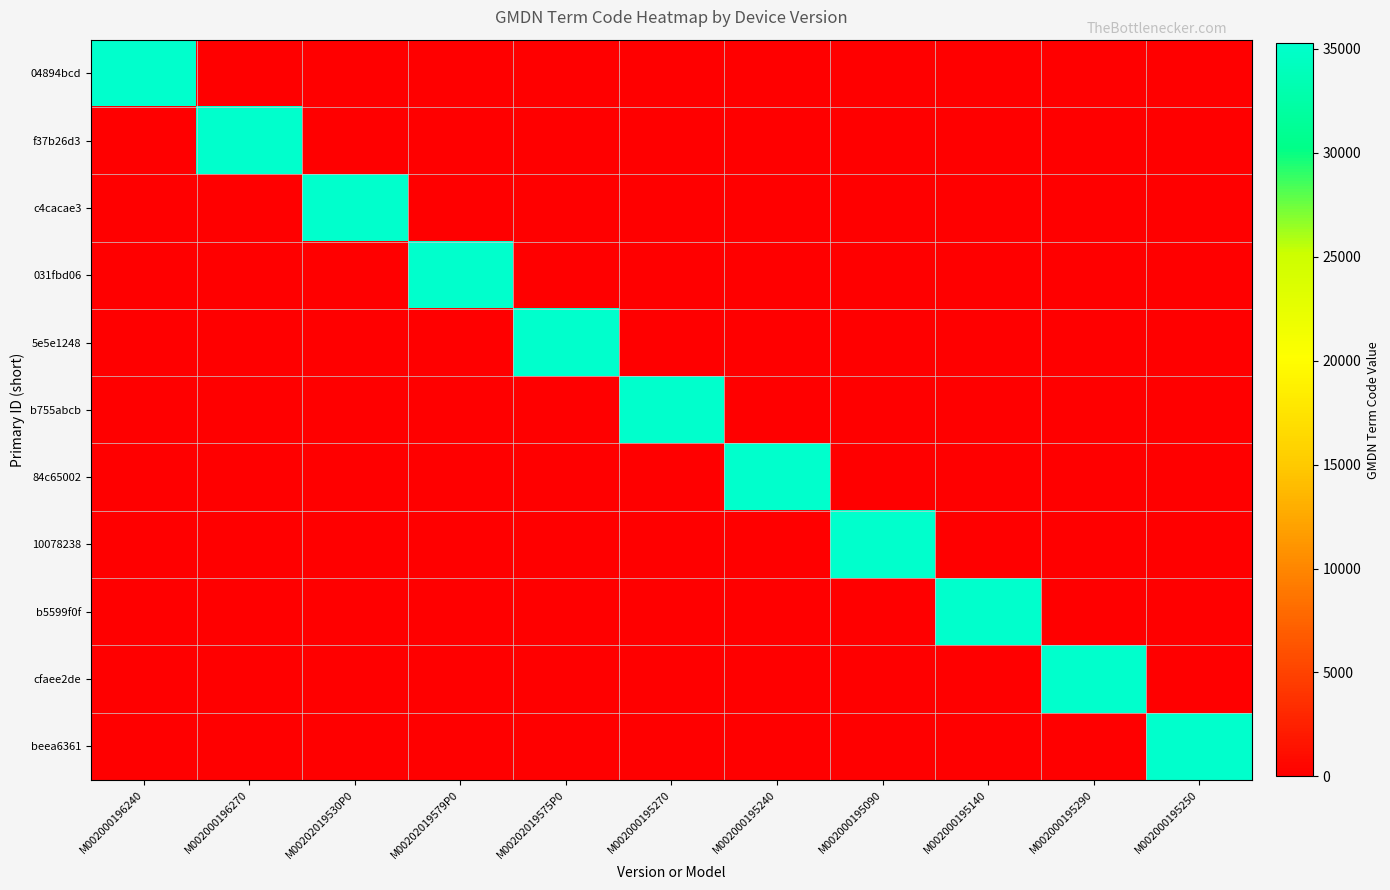

What is the total value across all series at M002000195090?

35273